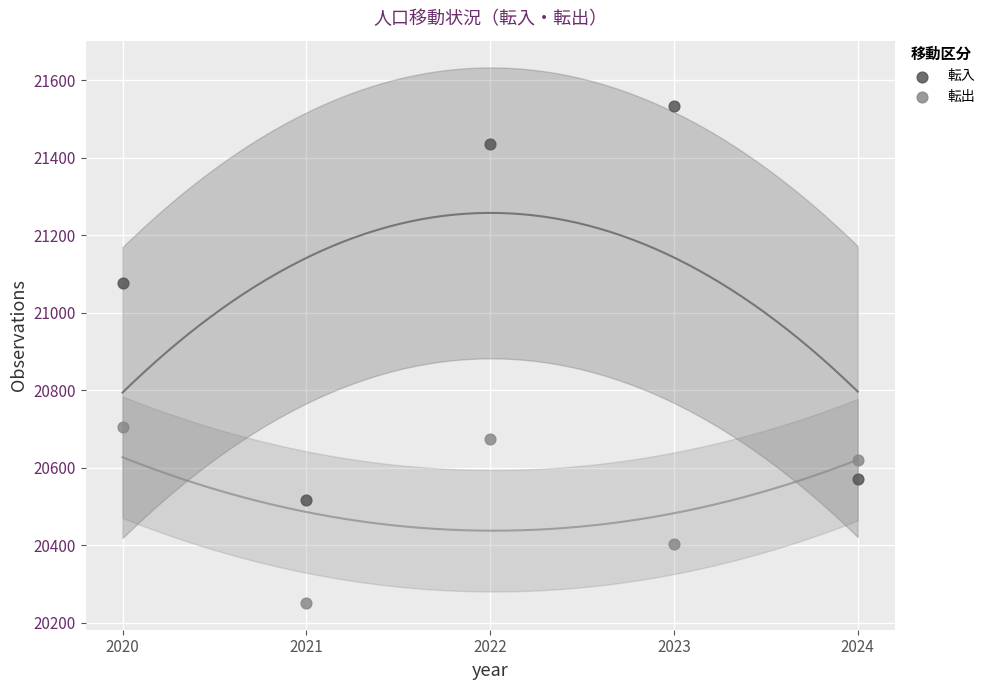

Which series has the widest spread of Y values?

転入